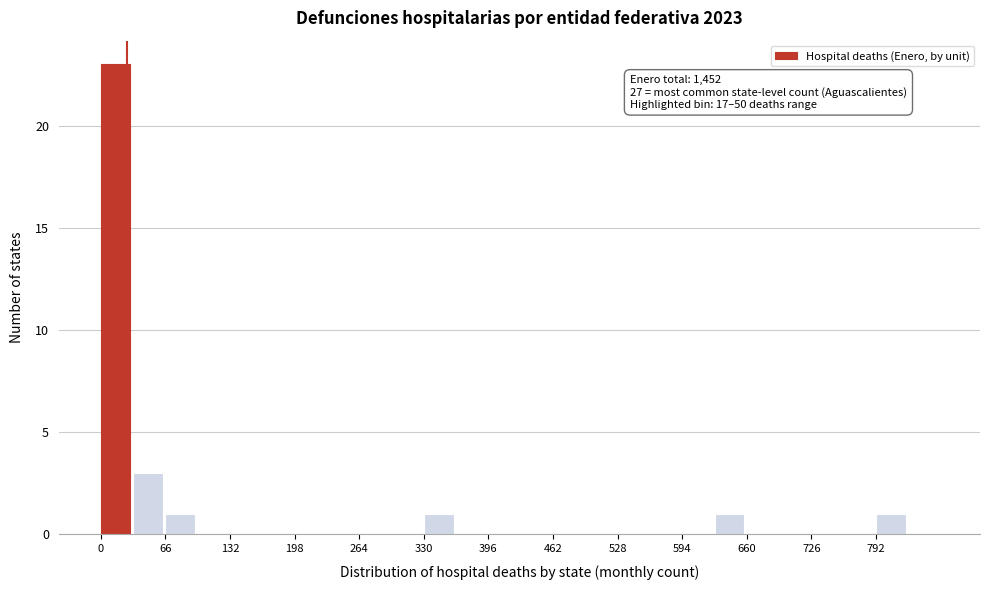

Around what value on the x-axis is the tallest bar? Give the approximate position of its centre, as read against the axis.

20